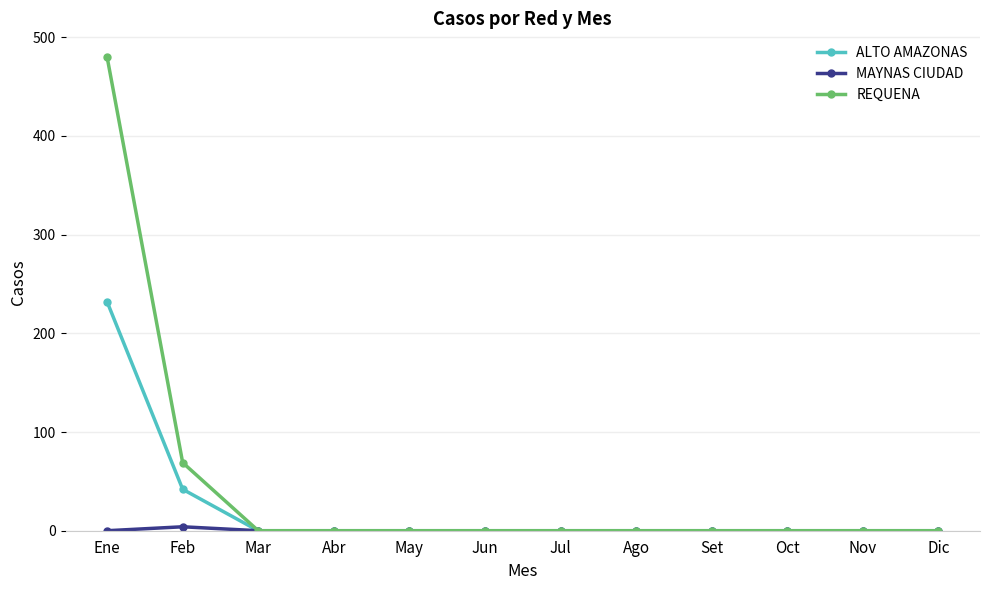

Which category has the highest value across all series?

Ene